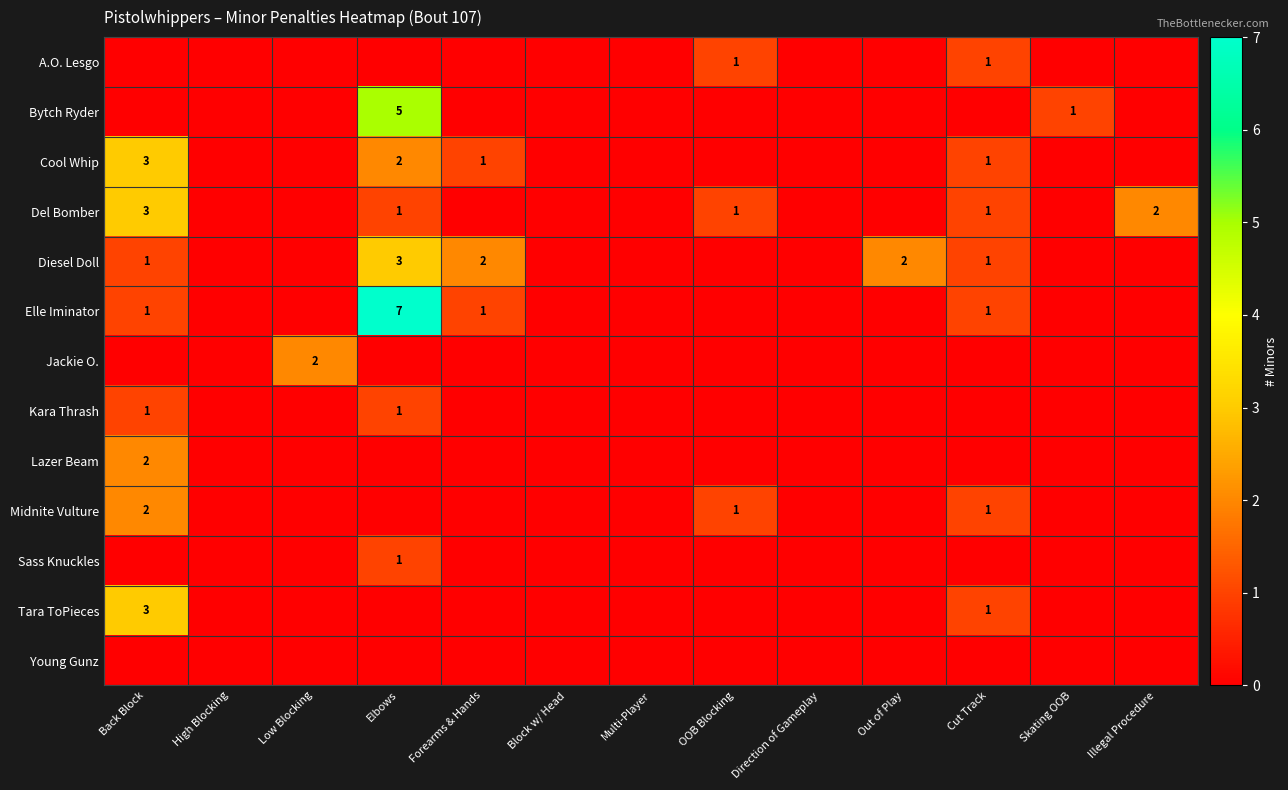

True or false: Jackie O. has a value of 1 at Skating OOB.

False